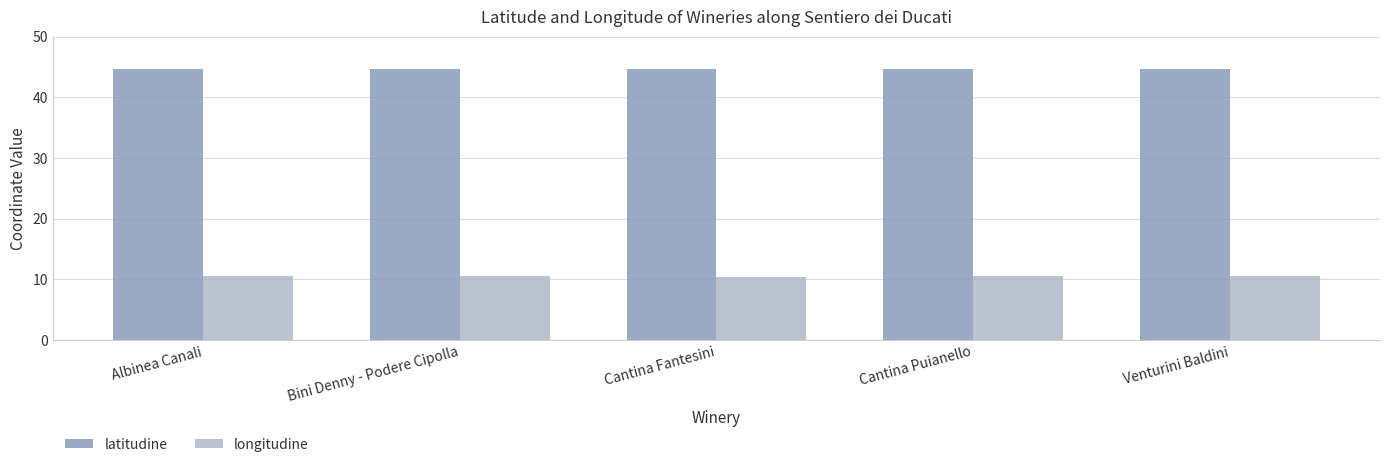

What is the total value across all series at Cantina Puianello?

55.2